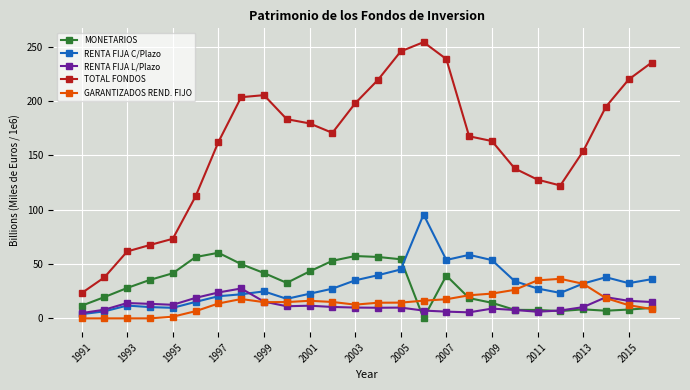

Which series has the widest spread of values?

TOTAL FONDOS